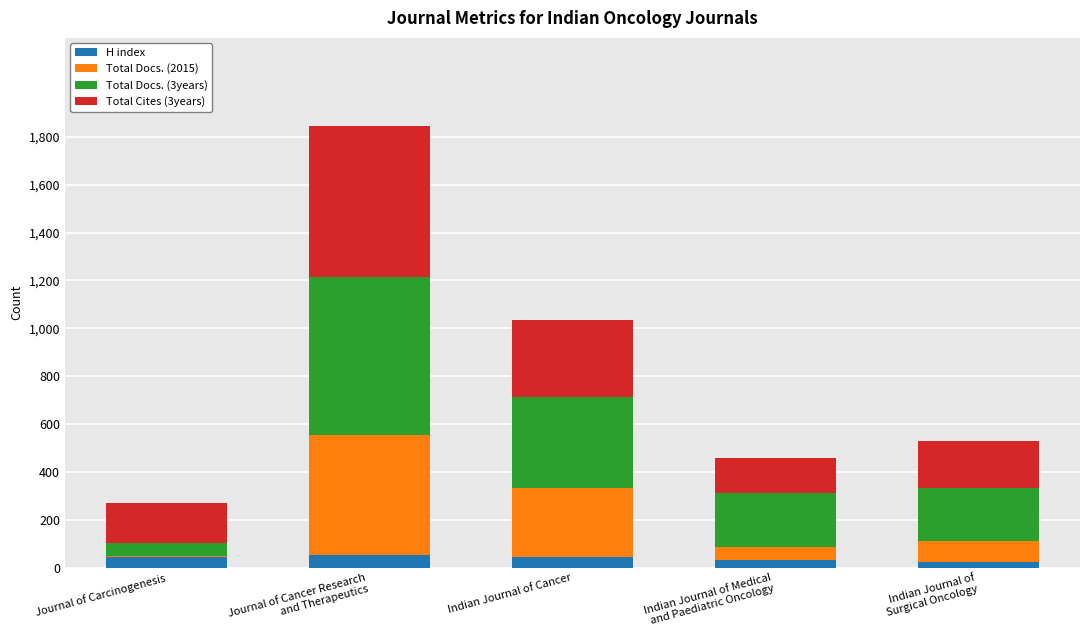

How many distinct data groups are displayed?

4